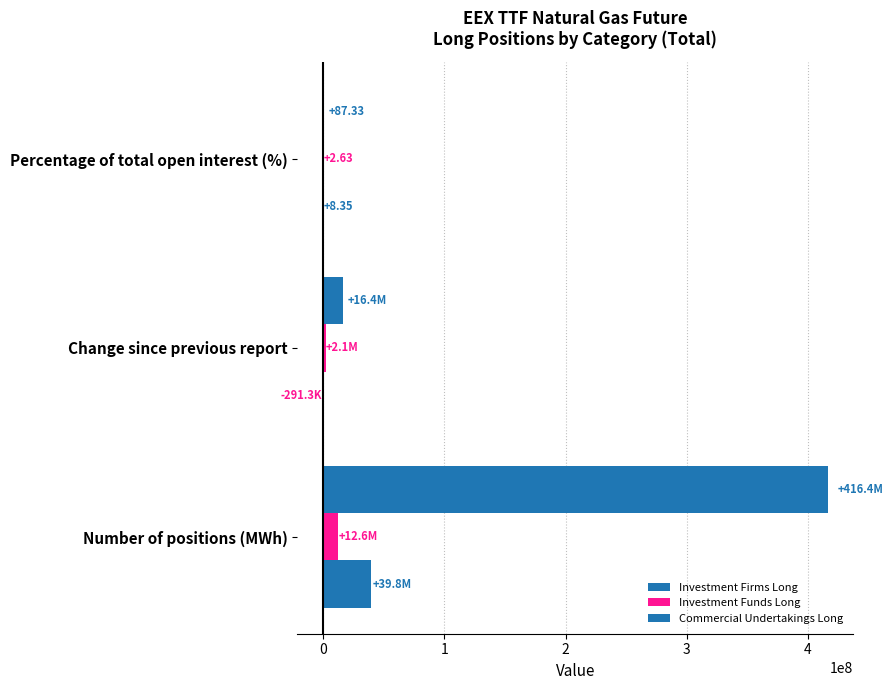

How many series are shown in this chart?

3